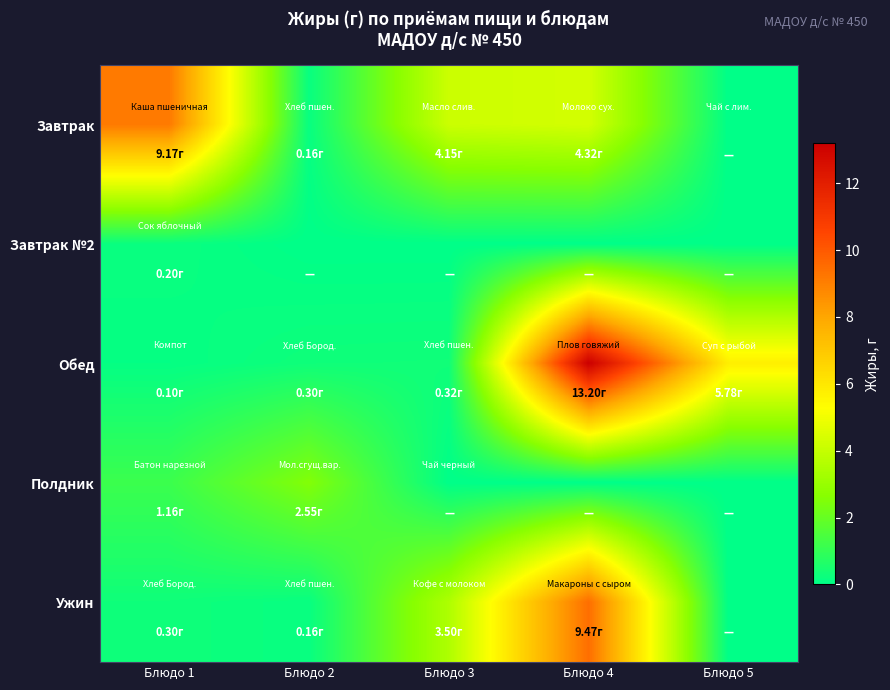

At Блюдо 5, list the series in order from smallest to largest.

Завтрак, Завтрак №2, Полдник, Ужин, Обед